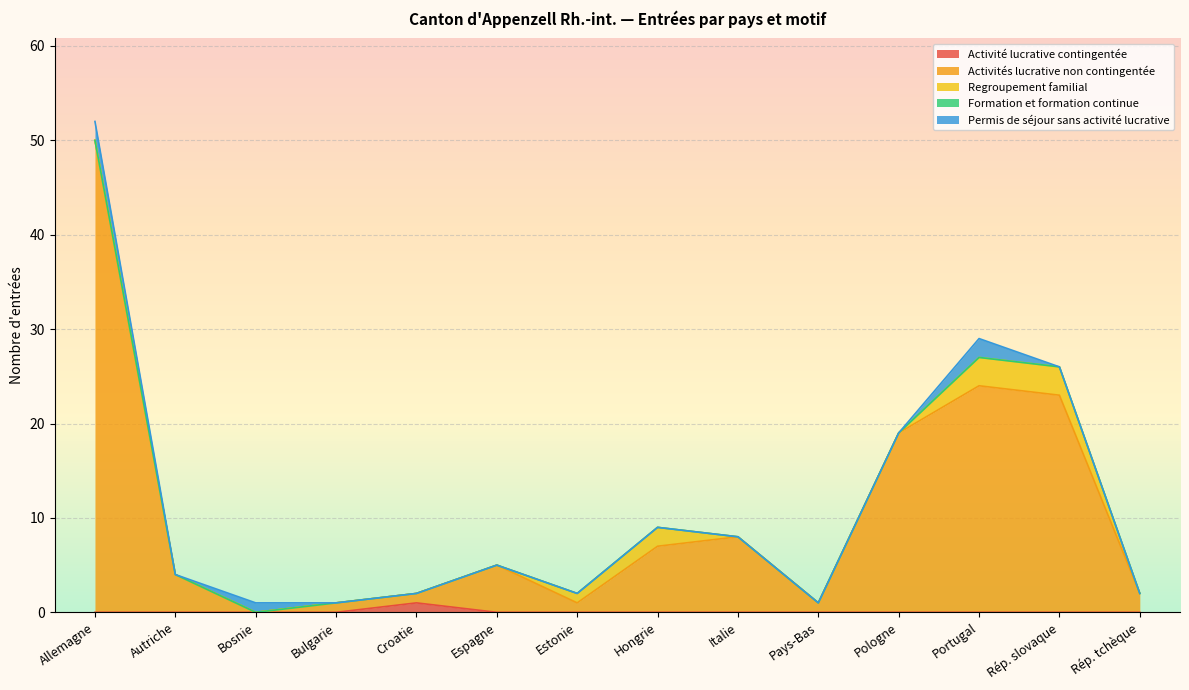

Where is the first local minimum for Permis de séjour sans activité lucrative?

Autriche